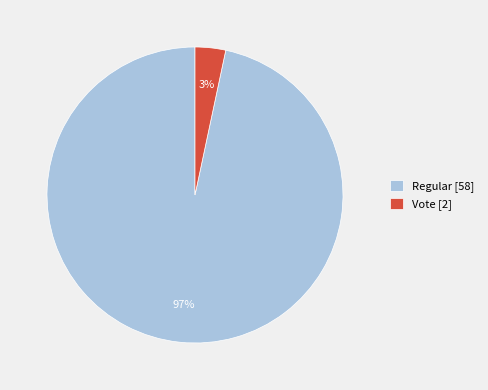

How many segments does this pie chart have?

2